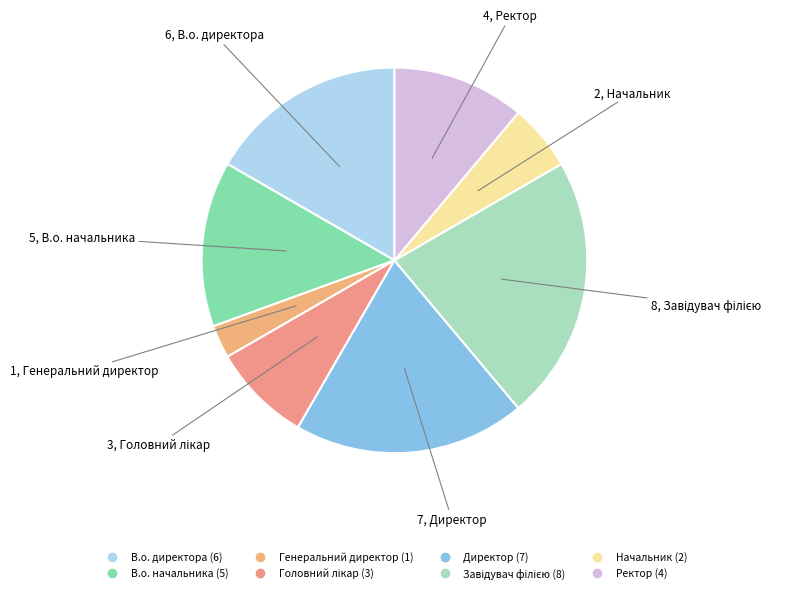

Count the number of slices in the pie.

8